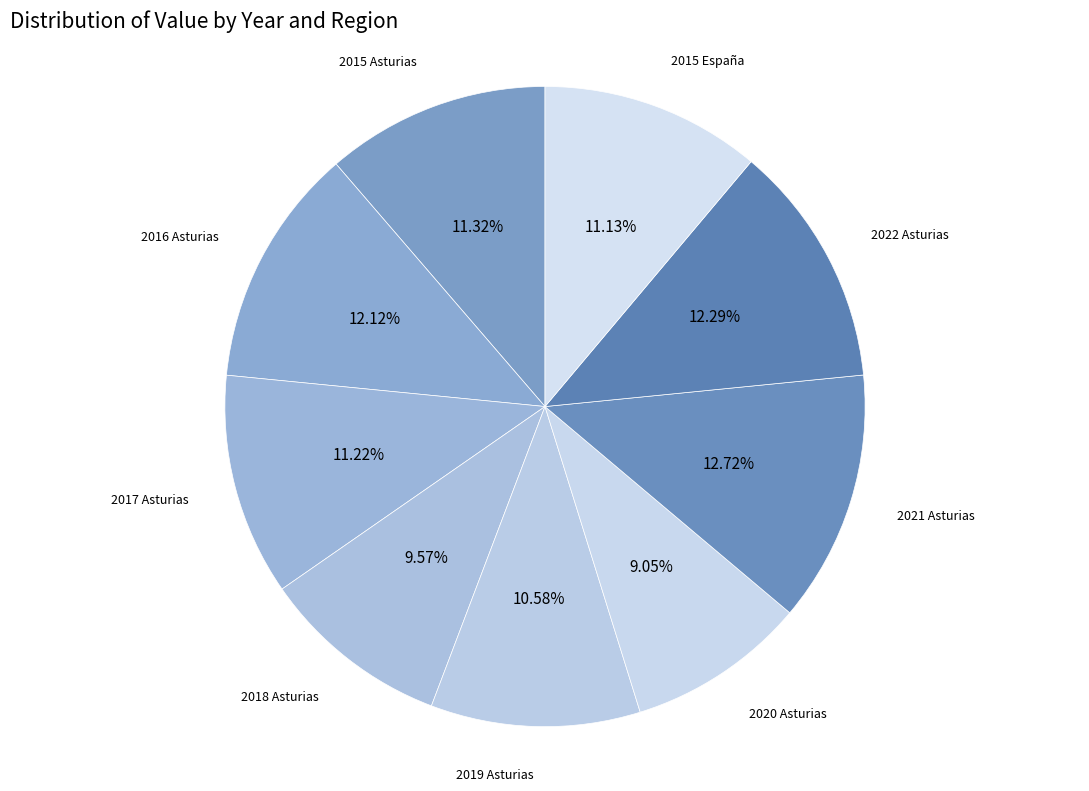

What percentage is the 2019 Asturias slice, to the nearest percent?

11%